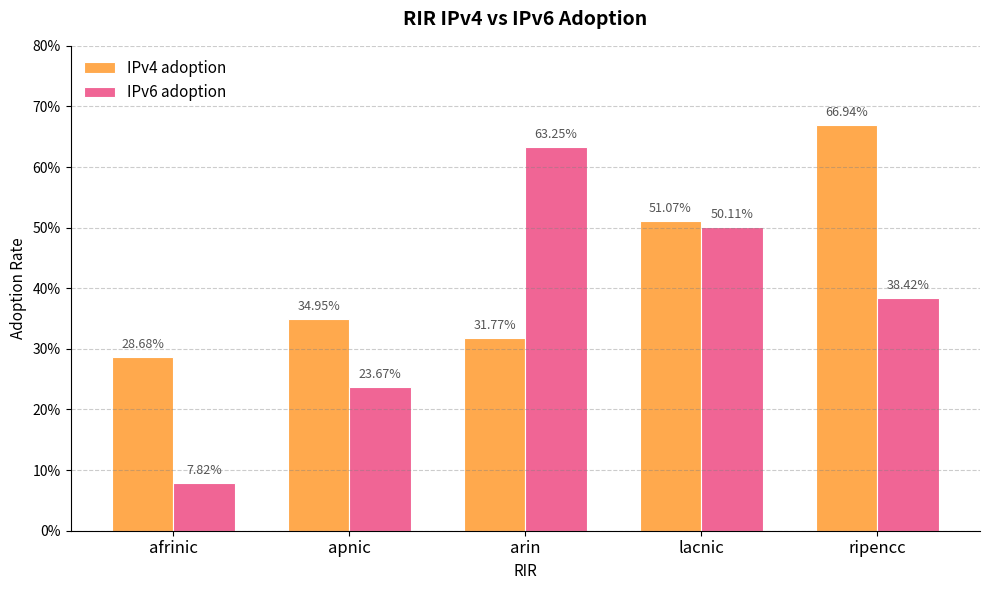

Reading right to left, list all the values displayed in this chart.

IPv4 adoption: ripencc=0.7	lacnic=0.5	arin=0.3	apnic=0.3	afrinic=0.3
IPv6 adoption: ripencc=0.4	lacnic=0.5	arin=0.6	apnic=0.2	afrinic=0.1